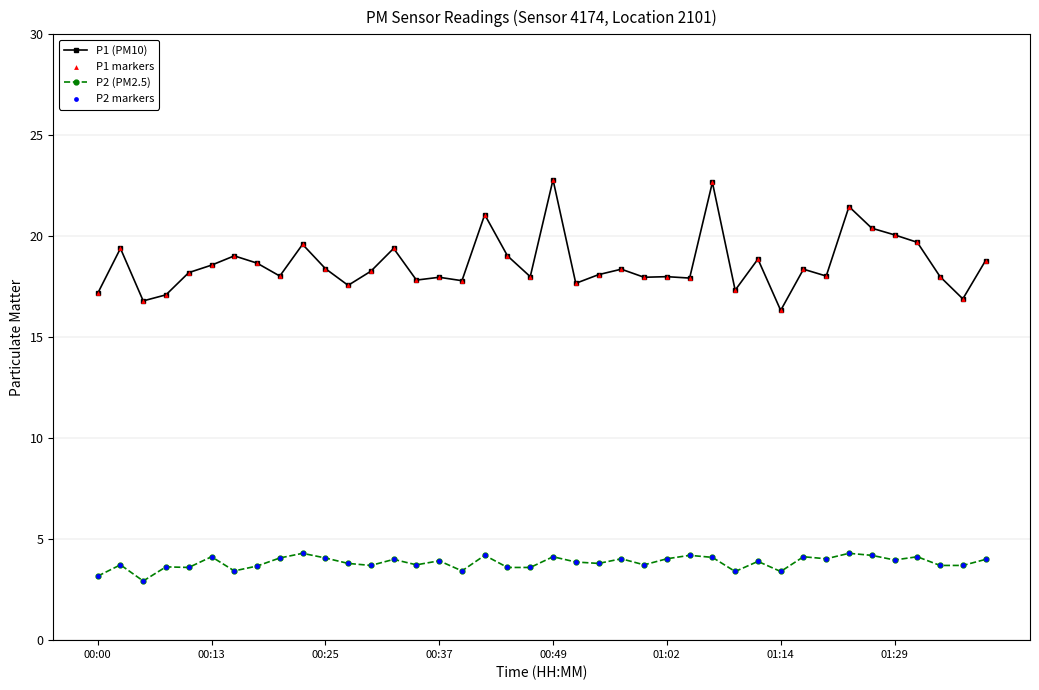

Which series has the widest spread of values?

P1 (PM10)